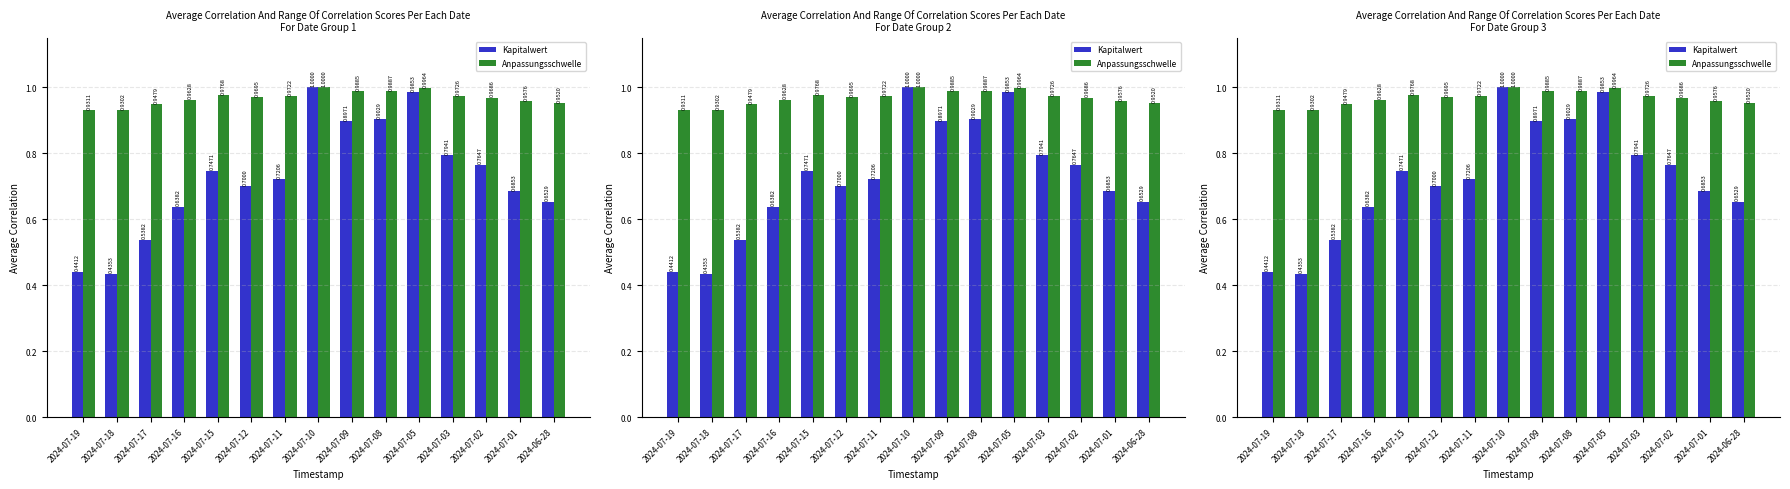

What are all the series names shown in the legend?

Kapitalwert, Anpassungsschwelle